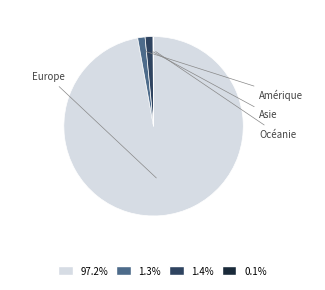

Does any single category account for the majority?

Yes